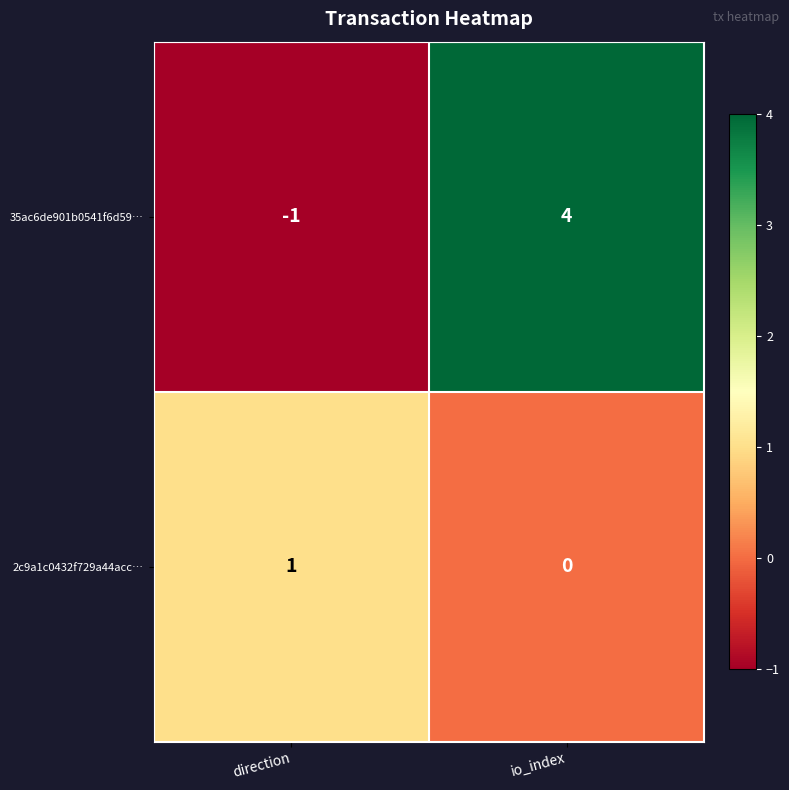

What is the maximum value shown in the chart?

4